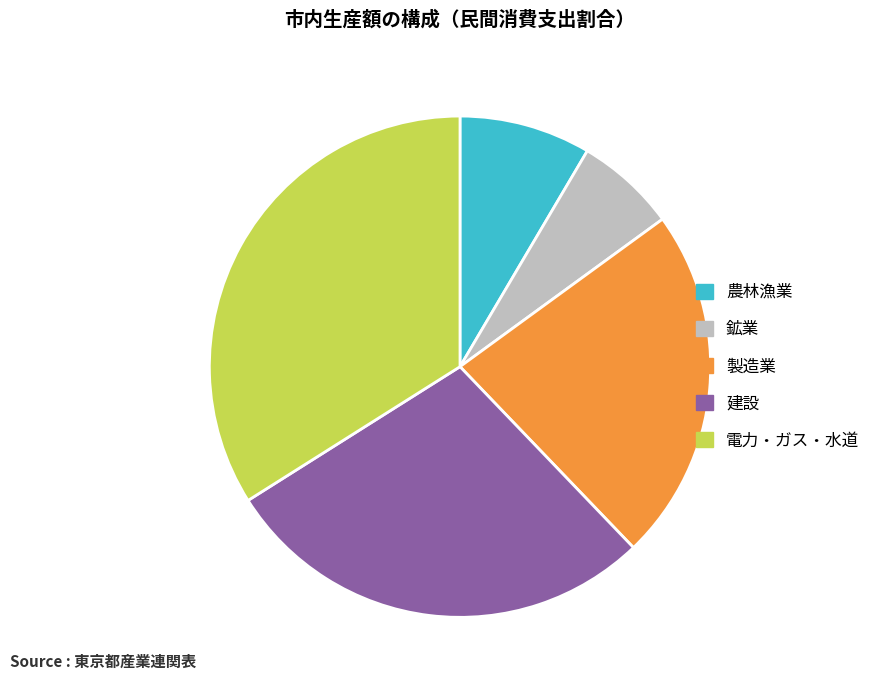

Approximately how many times larger is the value at 電力・ガス・水道 compared to 製造業?

1.5